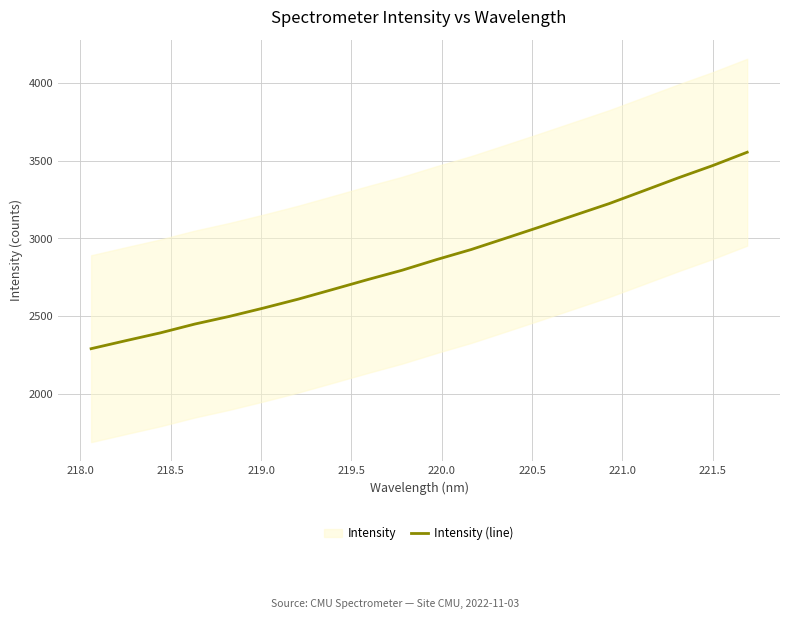

What is the label of the 5th point from the left?

219.5